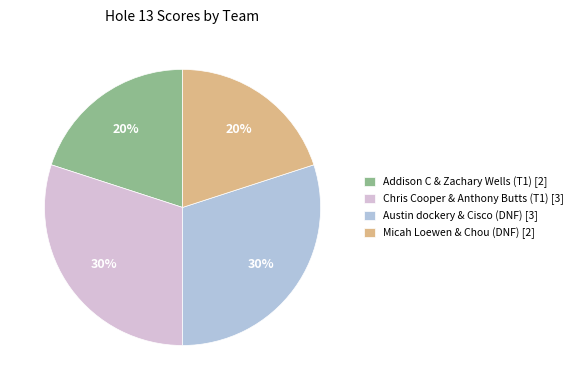

To the nearest percent, what percentage of the pie is Austin dockery & Cisco (DNF)?

30%